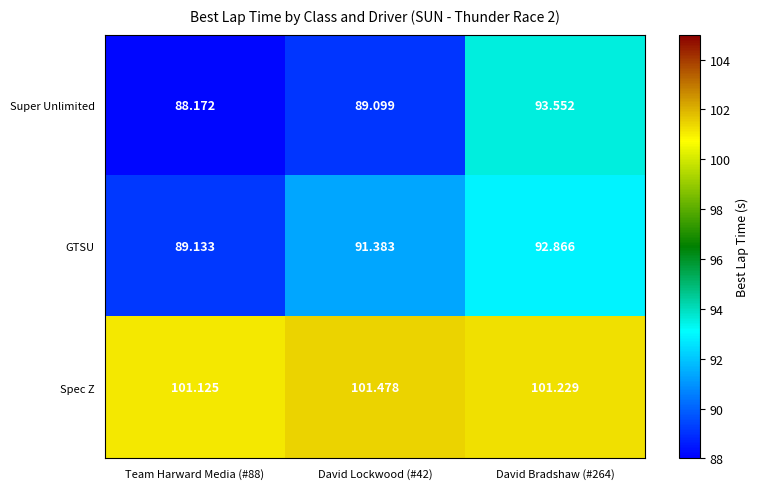

Rank the series by their maximum value, from lowest to highest.

GTSU, Super Unlimited, Spec Z